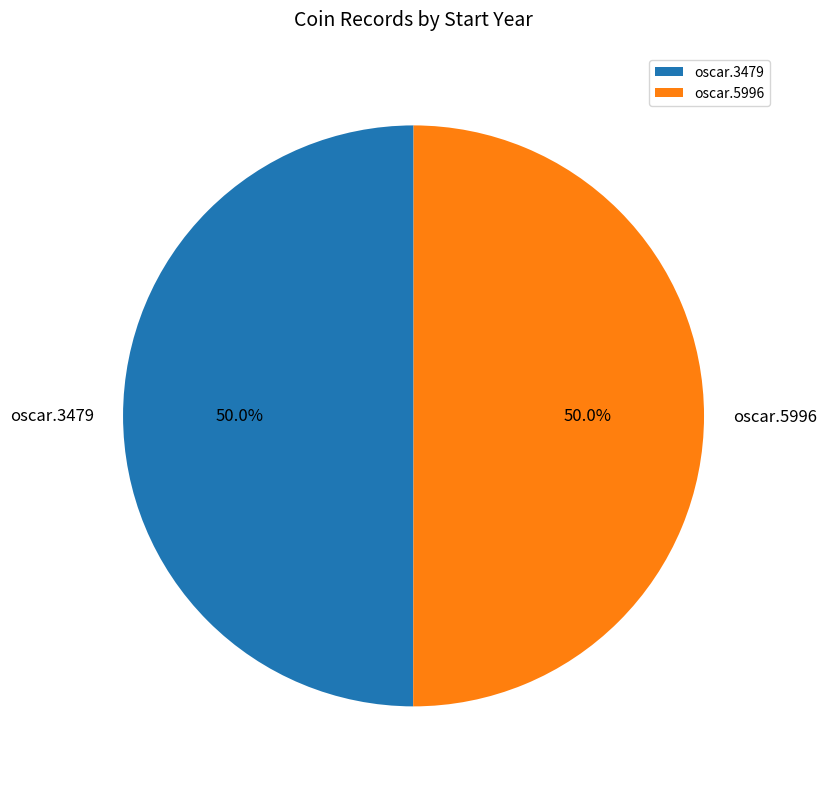

Is the sum of oscar.5996 and oscar.3479 greater than half?

Yes